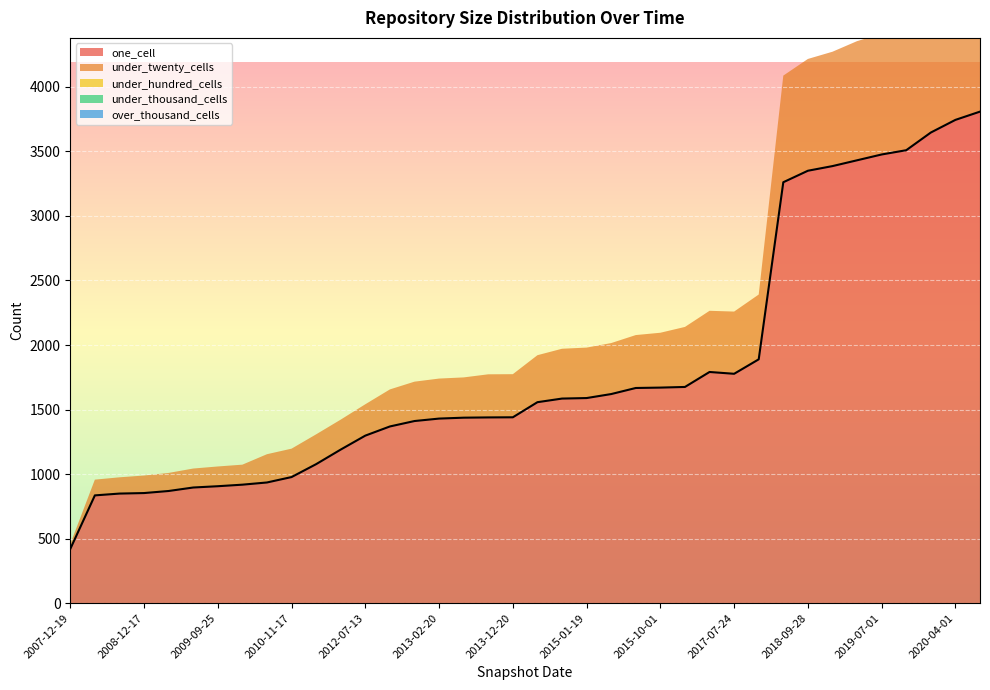

How many values in the under_twenty_cells series are below 364?

19